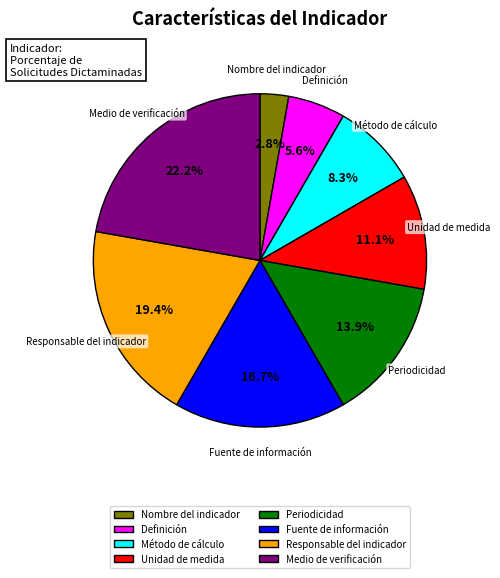

To the nearest percent, what portion does Periodicidad represent?

14%